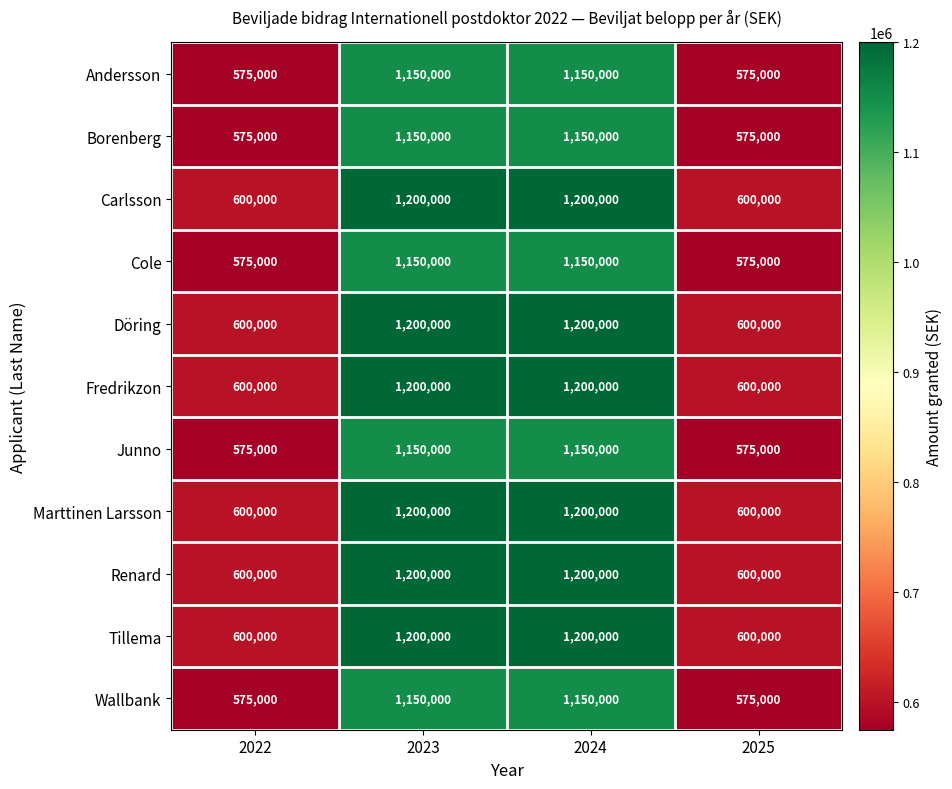

What is the total value across all series at 2025?

6475000